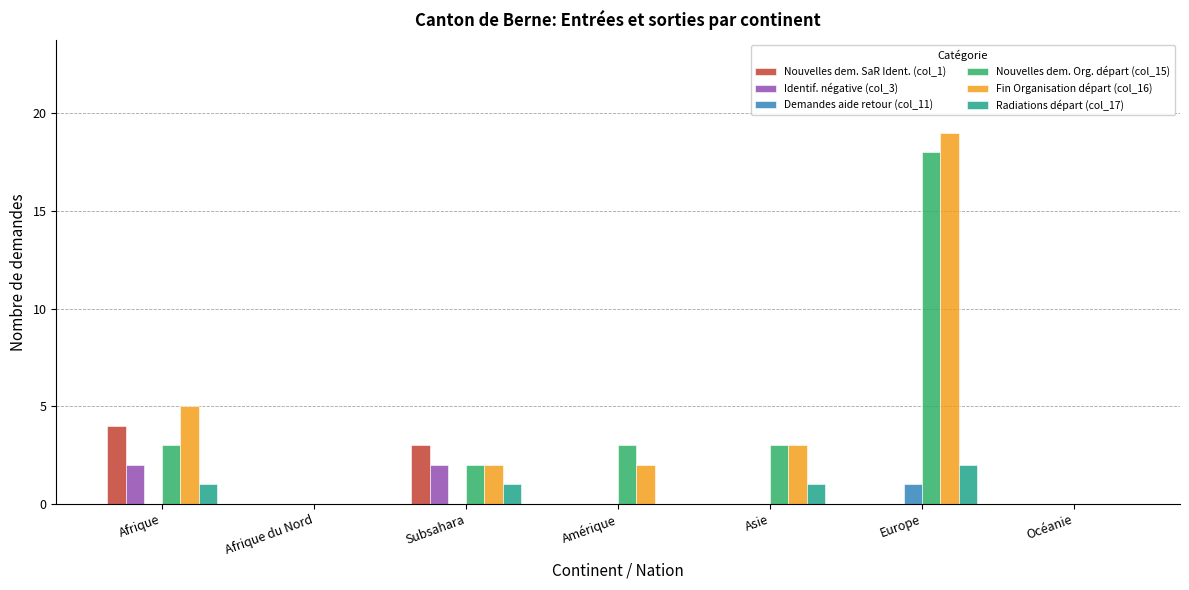

Reading left to right, what are all the values shown in this chart?

Nouvelles dem. SaR Ident. (col_1): Afrique=4	Afrique du Nord=0	Subsahara=3	Amérique=0	Asie=0	Europe=0	Océanie=0
Identif. négative (col_3): Afrique=2	Afrique du Nord=0	Subsahara=2	Amérique=0	Asie=0	Europe=0	Océanie=0
Demandes aide retour (col_11): Afrique=0	Afrique du Nord=0	Subsahara=0	Amérique=0	Asie=0	Europe=1	Océanie=0
Nouvelles dem. Org. départ (col_15): Afrique=3	Afrique du Nord=0	Subsahara=2	Amérique=3	Asie=3	Europe=18	Océanie=0
Fin Organisation départ (col_16): Afrique=5	Afrique du Nord=0	Subsahara=2	Amérique=2	Asie=3	Europe=19	Océanie=0
Radiations départ (col_17): Afrique=1	Afrique du Nord=0	Subsahara=1	Amérique=0	Asie=1	Europe=2	Océanie=0